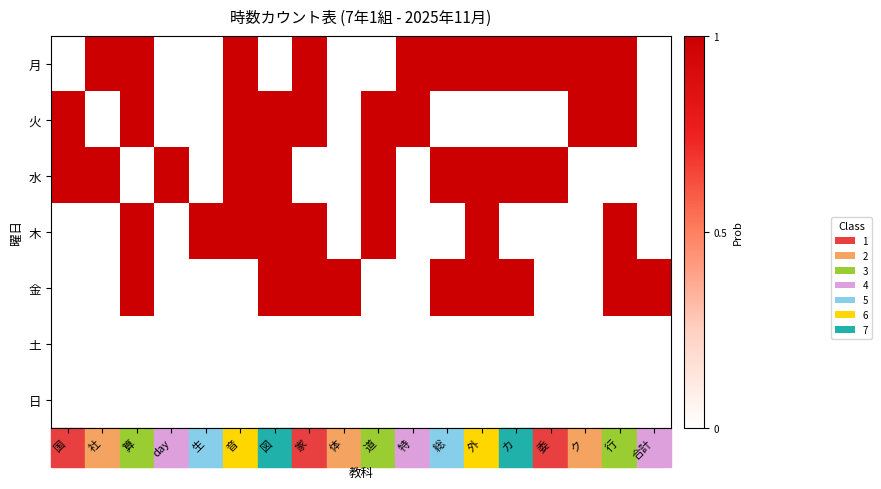

Reading left to right, what are all the values shown in this chart?

月: 国=0	社=1	算=1	day=0	生=0	音=1	図=0	家=1	体=0	道=0	特=1	総=1	外=1	カ=1	委=1	ク=1	行=1	合計=0
火: 国=1	社=0	算=1	day=0	生=0	音=1	図=1	家=1	体=0	道=1	特=1	総=0	外=0	カ=0	委=0	ク=1	行=1	合計=0
水: 国=1	社=1	算=0	day=1	生=0	音=1	図=1	家=0	体=0	道=1	特=0	総=1	外=1	カ=1	委=1	ク=0	行=0	合計=0
木: 国=0	社=0	算=1	day=0	生=1	音=1	図=1	家=1	体=0	道=1	特=0	総=0	外=1	カ=0	委=0	ク=0	行=1	合計=0
金: 国=0	社=0	算=1	day=0	生=0	音=0	図=1	家=1	体=1	道=0	特=0	総=1	外=1	カ=1	委=0	ク=0	行=1	合計=1
土: 国=0	社=0	算=0	day=0	生=0	音=0	図=0	家=0	体=0	道=0	特=0	総=0	外=0	カ=0	委=0	ク=0	行=0	合計=0
日: 国=0	社=0	算=0	day=0	生=0	音=0	図=0	家=0	体=0	道=0	特=0	総=0	外=0	カ=0	委=0	ク=0	行=0	合計=0